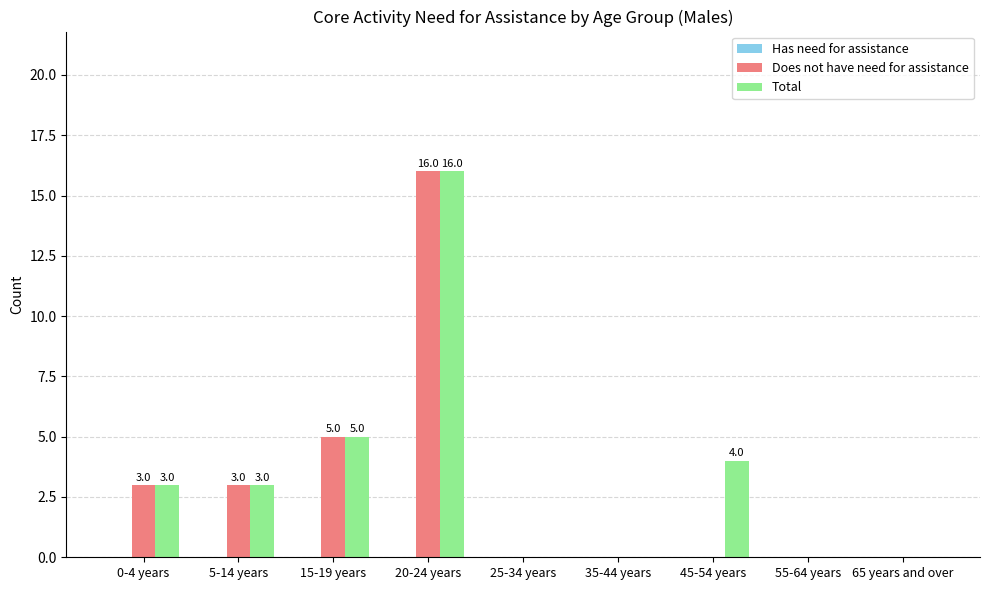

At which category does the chart reach its peak across all series?

20-24 years